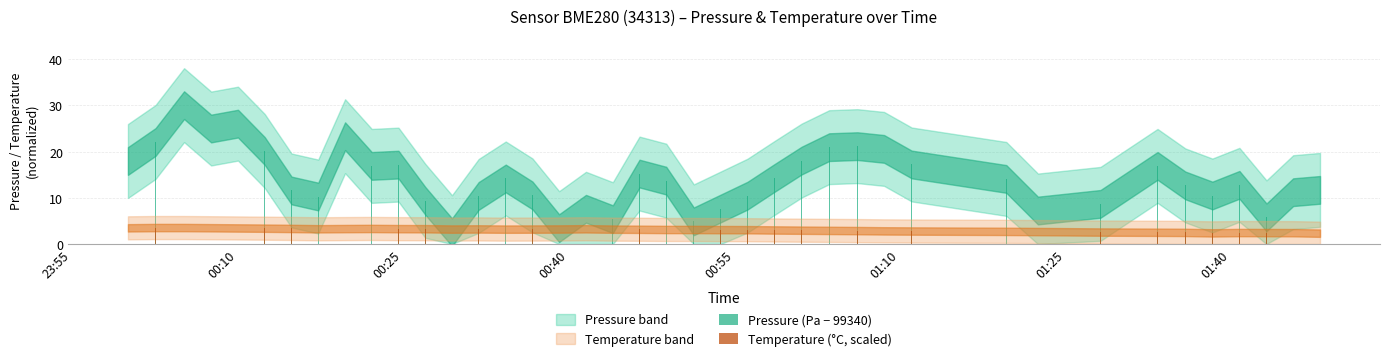

True or false: Temperature (°C, scaled) has a value of 1.6 at 26.

False